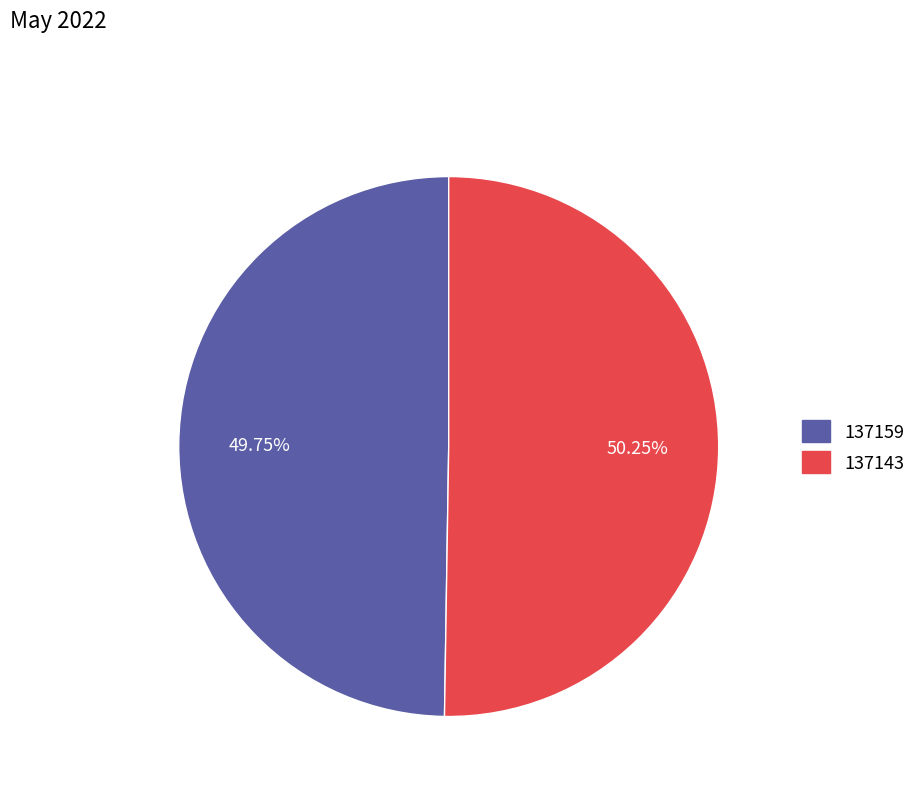

Combined, do 137143 and 137159 account for over 50%?

Yes